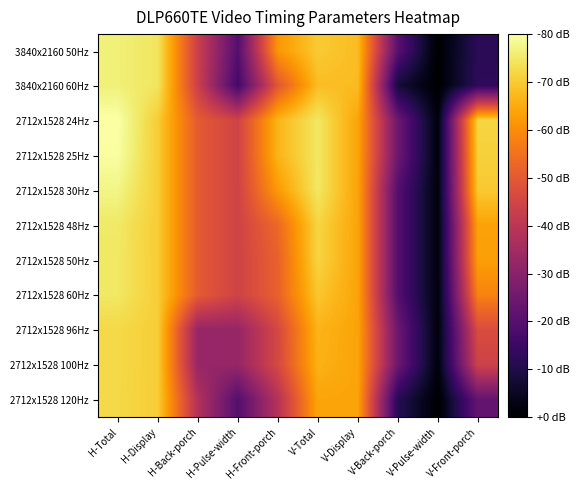

At which category is the sum across all series the highest?

H-Total